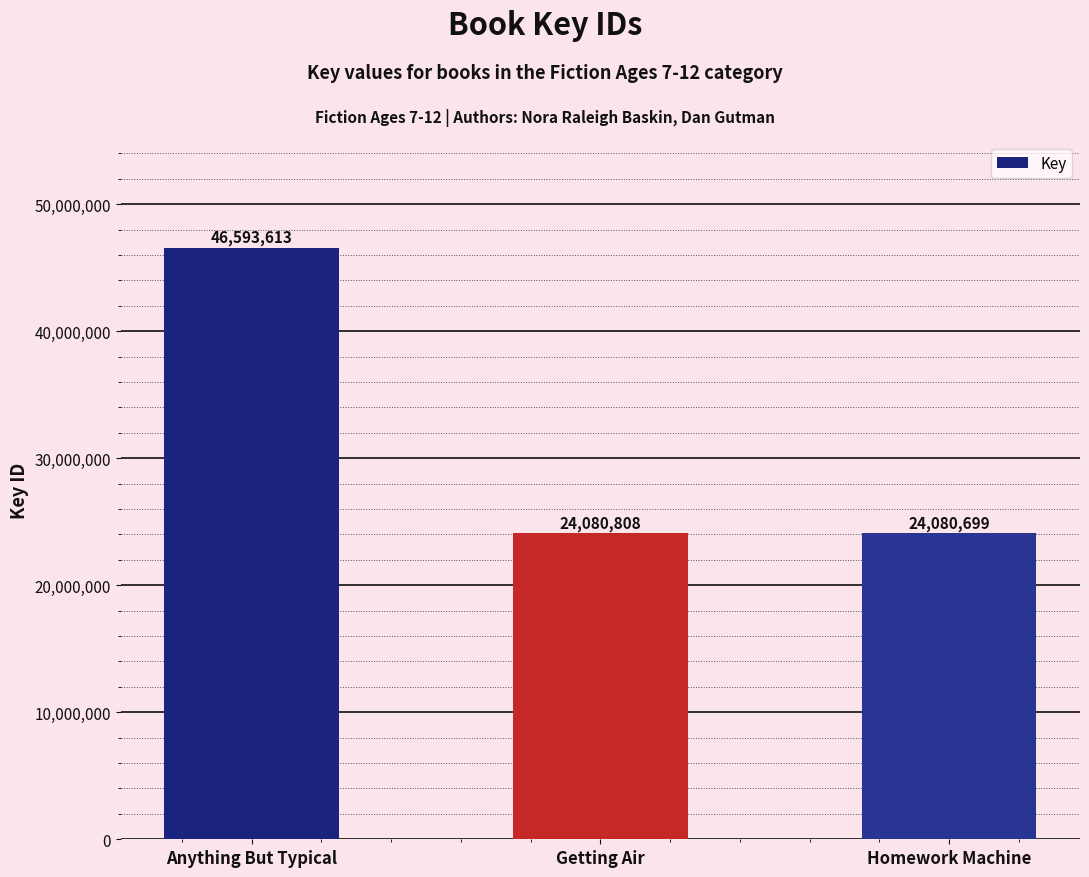

The value at Homework Machine is 42270882. True or false?

False